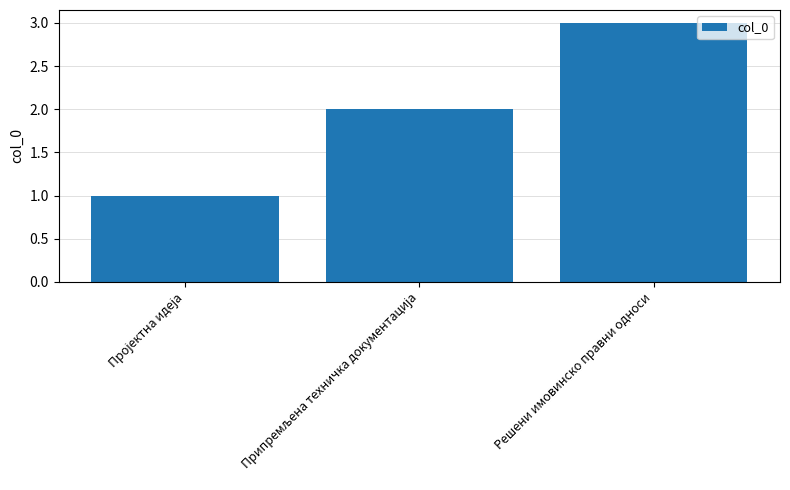

How many values are between 1 and 3?

3